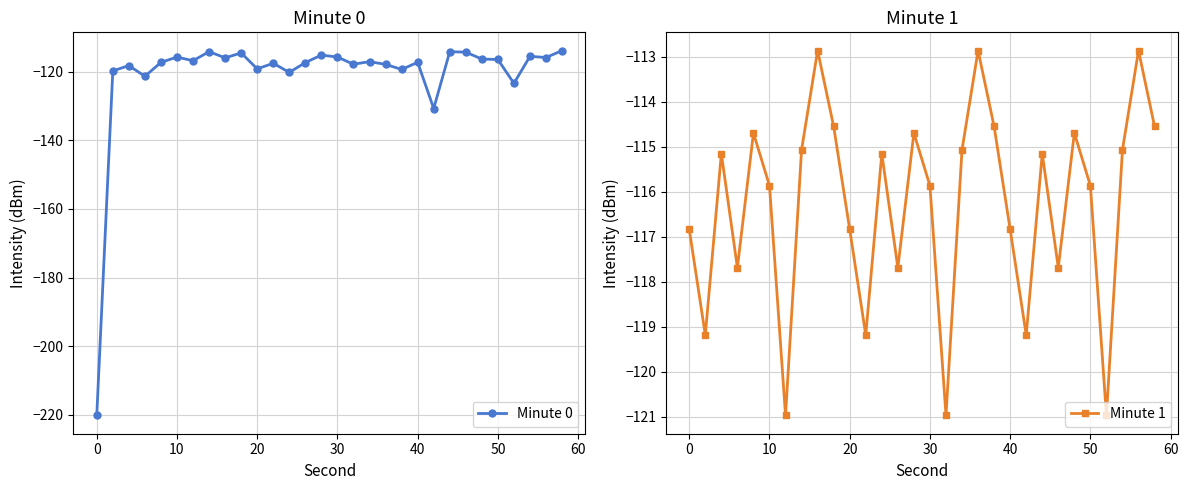

Is this an area chart (filled region under the line)?

No